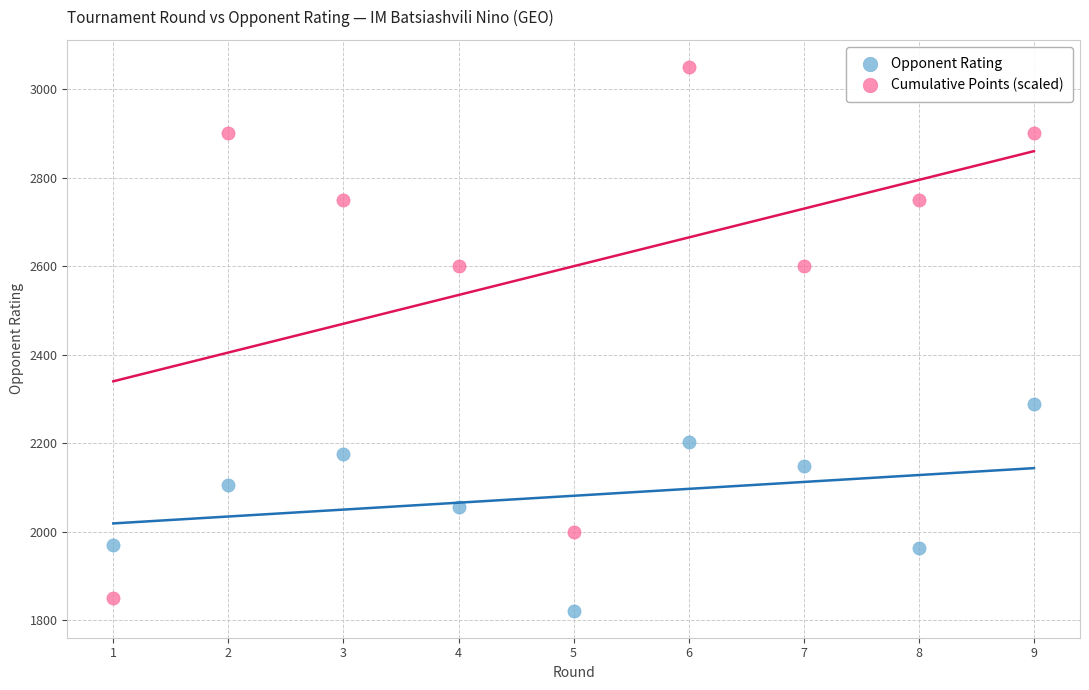

What is the X range (max minus min) for the scatter plot?

8